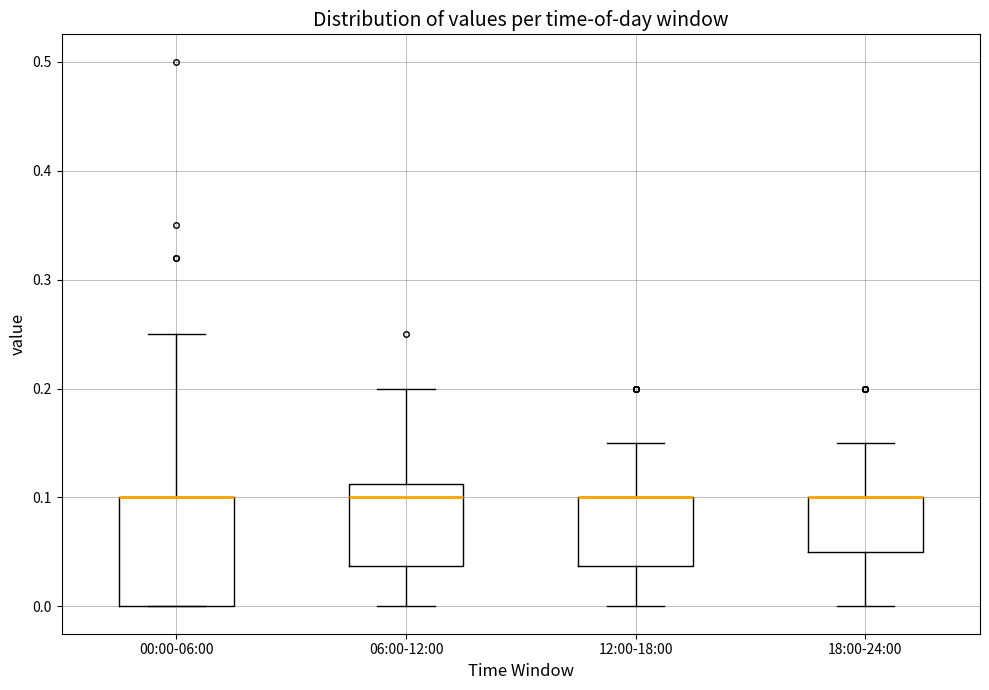

Which box is the tallest, from its lower edge to its upper edge?

00:00-06:00